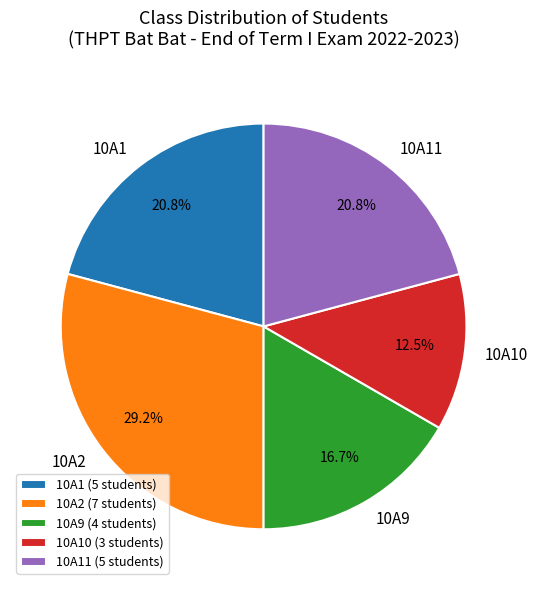

Which has a higher value, 10A1 or 10A10?

10A1